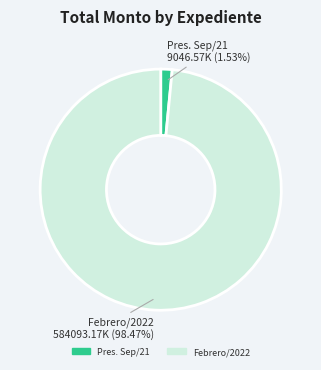

Is there a majority slice in this chart?

Yes